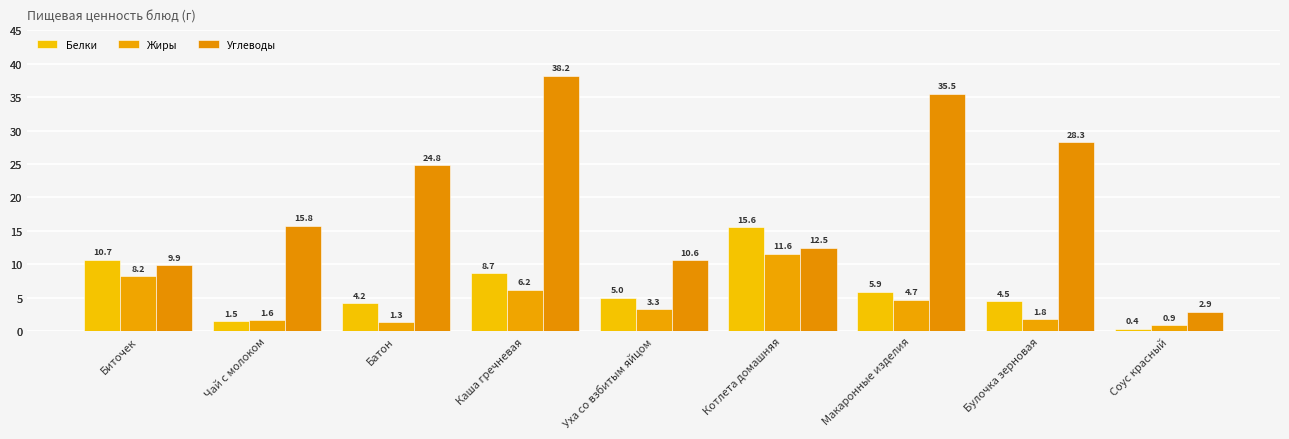

List the series in order of their peak value, lowest first.

Жиры, Белки, Углеводы